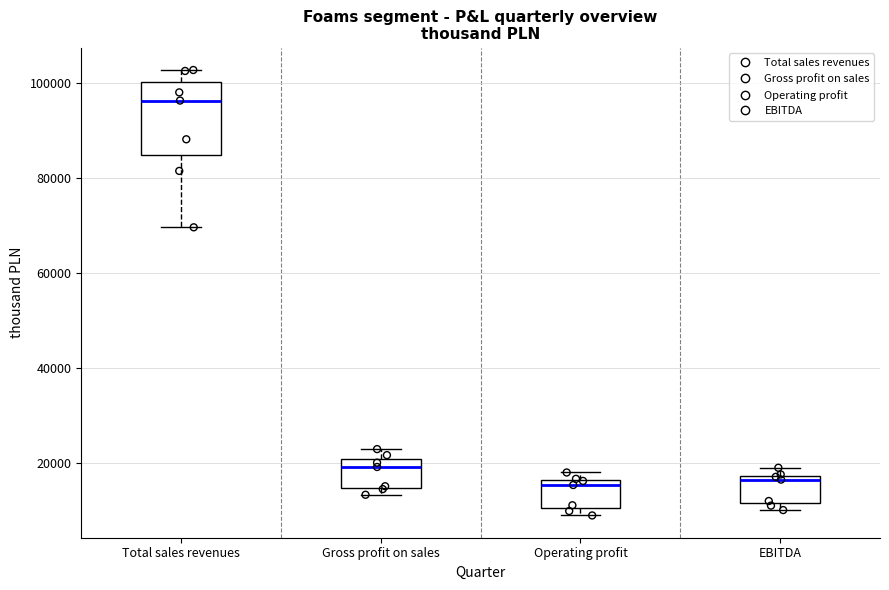

Reading left to right, read every box against the y-axis: the position of its median line, the range the box covers, and the ends of its whiskers. The values are not printed on the chart, so give them approximately, as read against the axis.

Total sales revenues: median 96000, box 84000 to 100000, whiskers 70000 to 102000
Gross profit on sales: median 20000 (just below the box's upper edge), box 14000 to 20000, whiskers 14000 (just below the box's lower edge) to 22000
Operating profit: median 16000 (just below the box's upper edge), box 10000 to 16000, whiskers 8000 to 18000
EBITDA: median 16000, box 12000 to 18000, whiskers 10000 to 18000 (just above the box's upper edge)